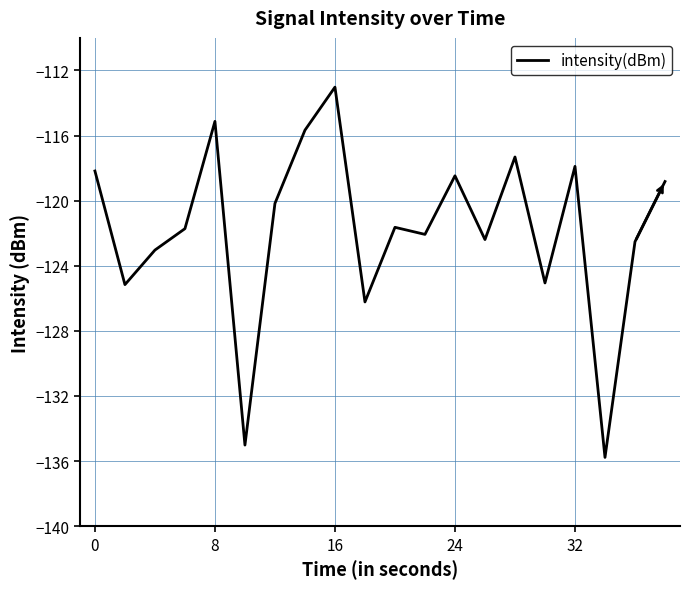

How many lines are shown in the chart?

1